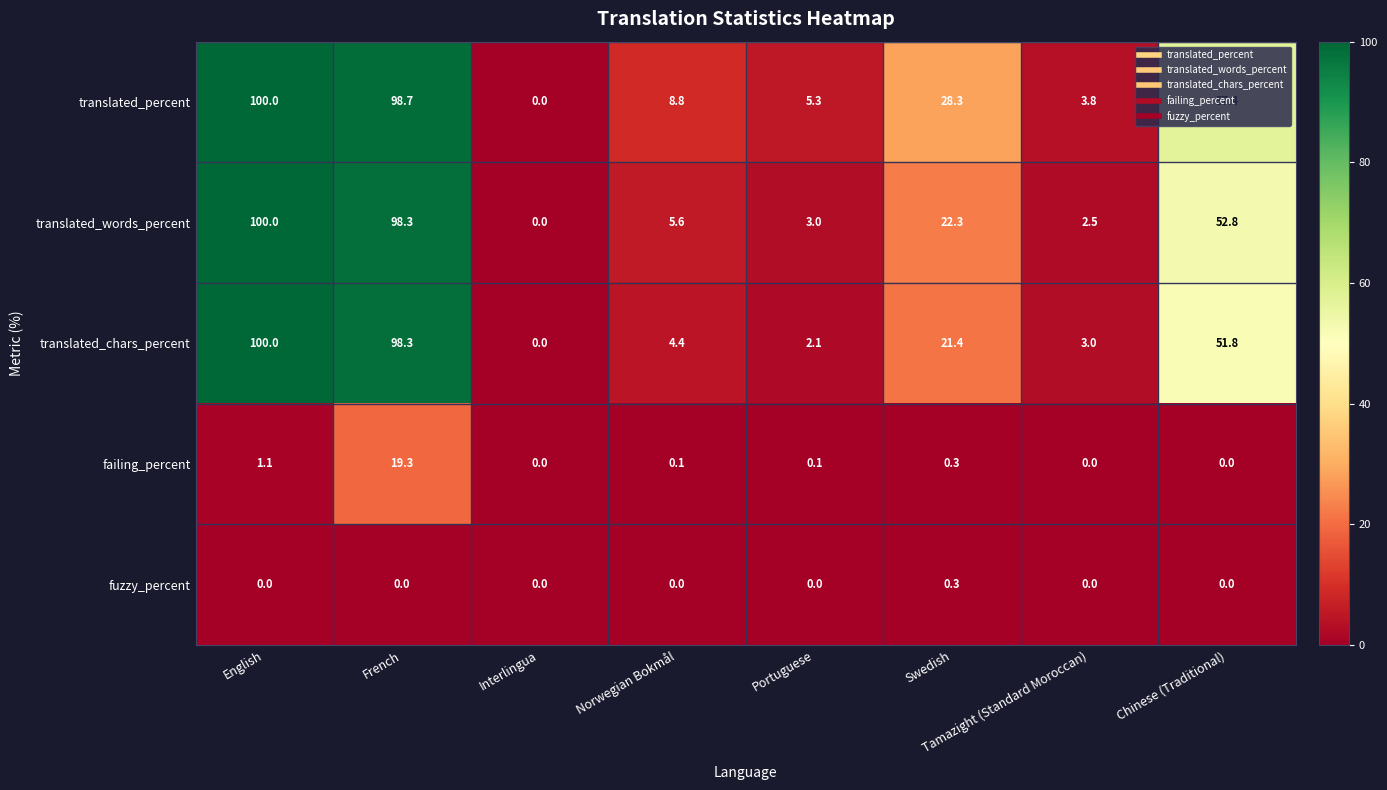

The fuzzy_percent series shows 0.2 at Norwegian Bokmål. True or false?

False